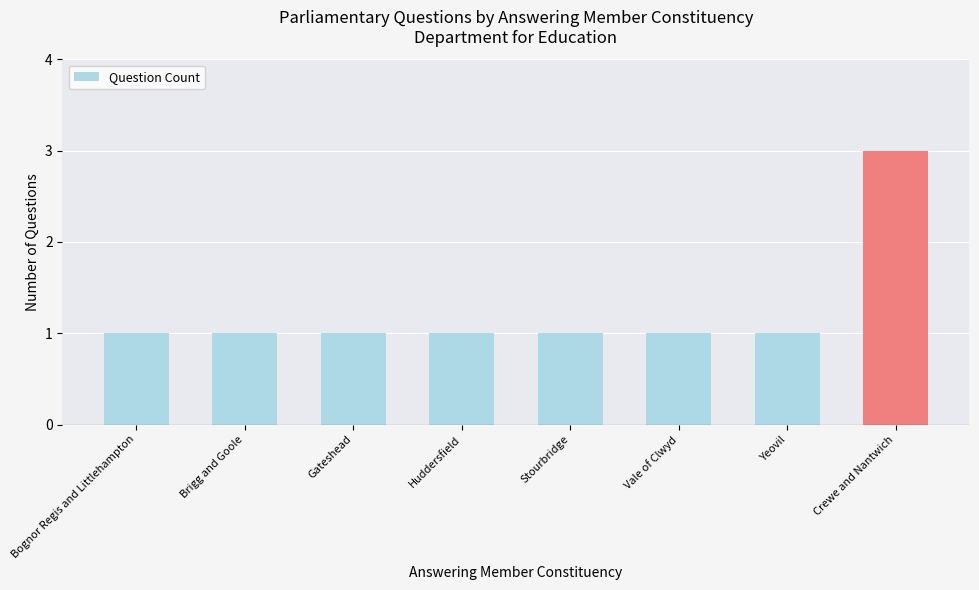

Reading right to left, list all the values displayed in this chart.

3	1	1	1	1	1	1	1